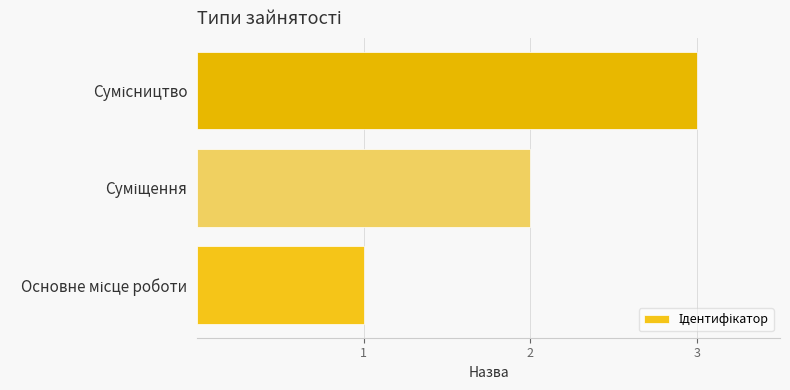

What is the sum of all values?

6